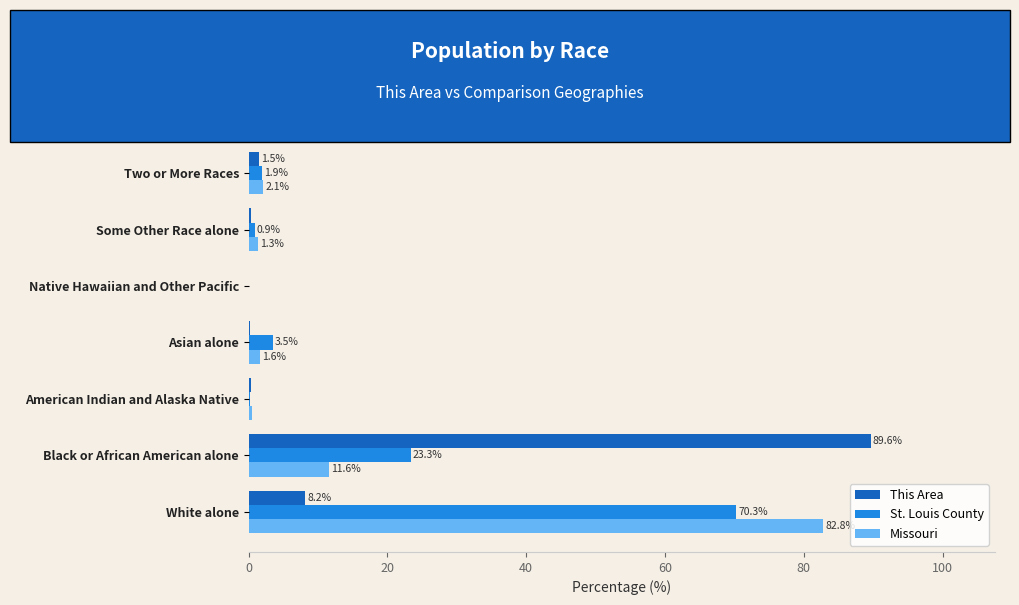

True or false: St. Louis County has a value of 0.0 at Native Hawaiian and Other Pacific.

True